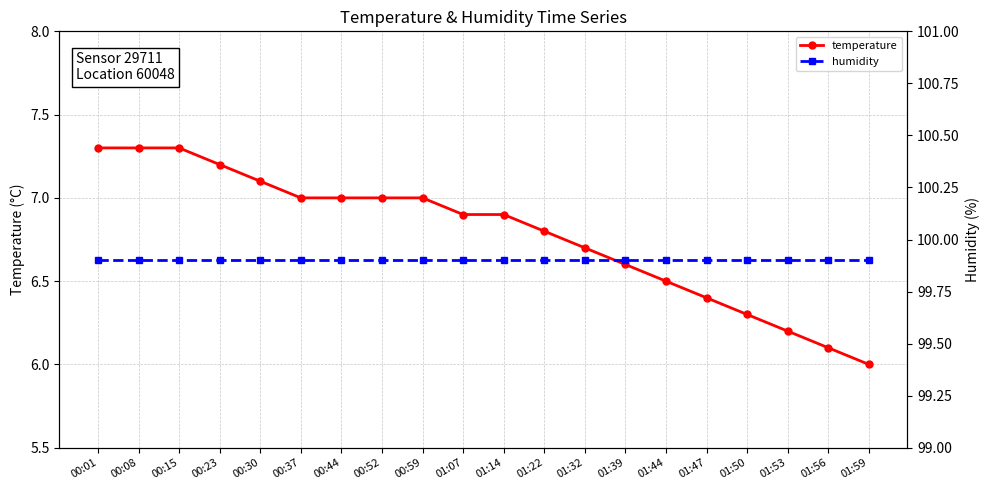

True or false: temperature and humidity cross at least once.

False